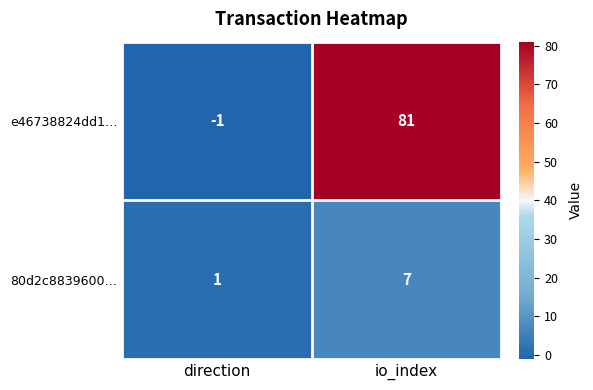

Reading right to left, what are all the values shown in this chart?

e46738824dd1…: 81	-1
80d2c8839600…: 7	1